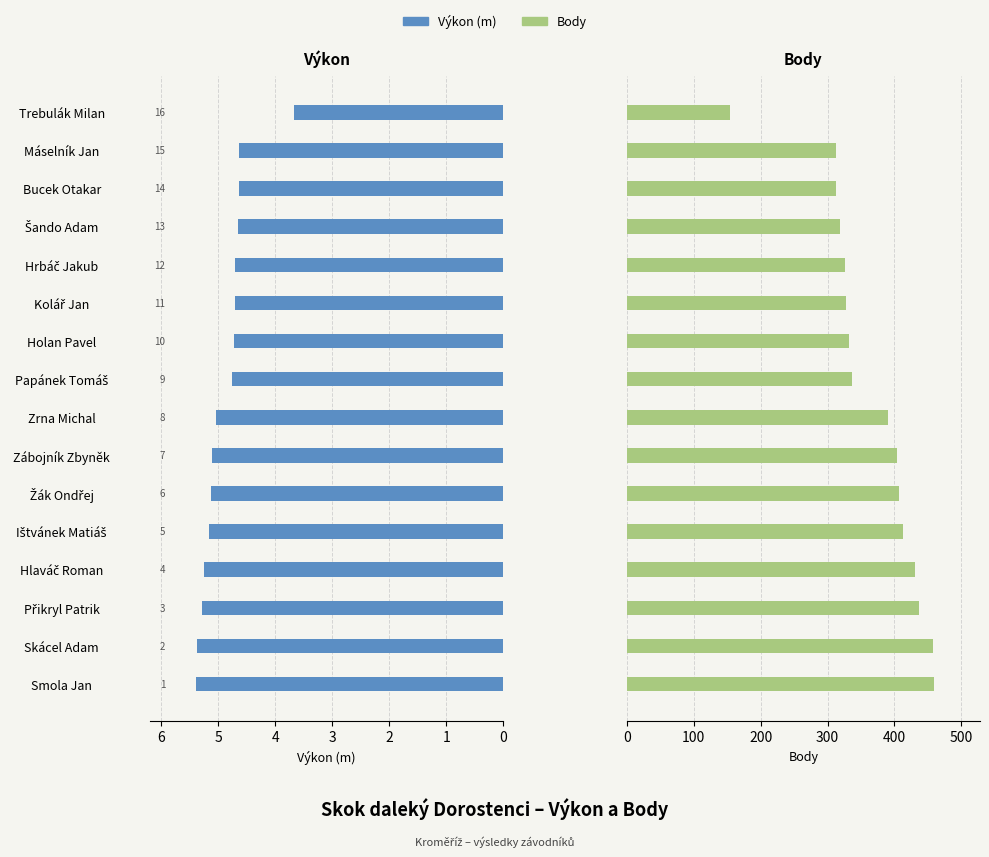

Reading left to right, what are all the values shown in this chart?

Výkon: 5.4	5.4	5.3	5.2	5.2	5.1	5.1	5.0	4.8	4.7	4.7	4.7	4.7	4.6	4.6	3.7
Body: 459.0	457.0	437.0	431.0	413.0	407.0	404.0	390.0	337.0	332.0	328.0	326.0	319.0	313.0	313.0	155.0